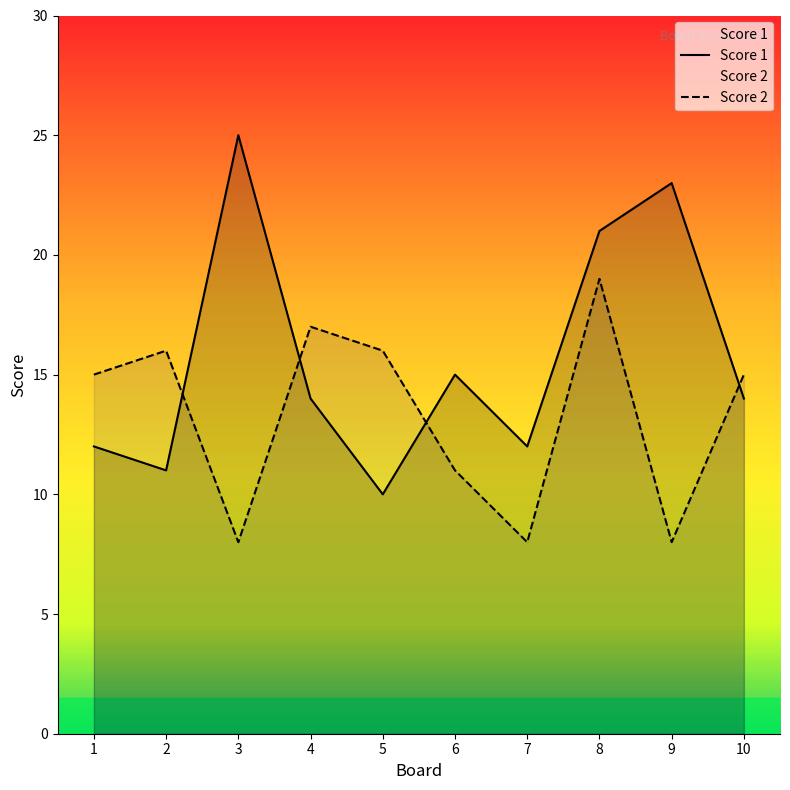

What is the lowest value of the Score 1 series?

10